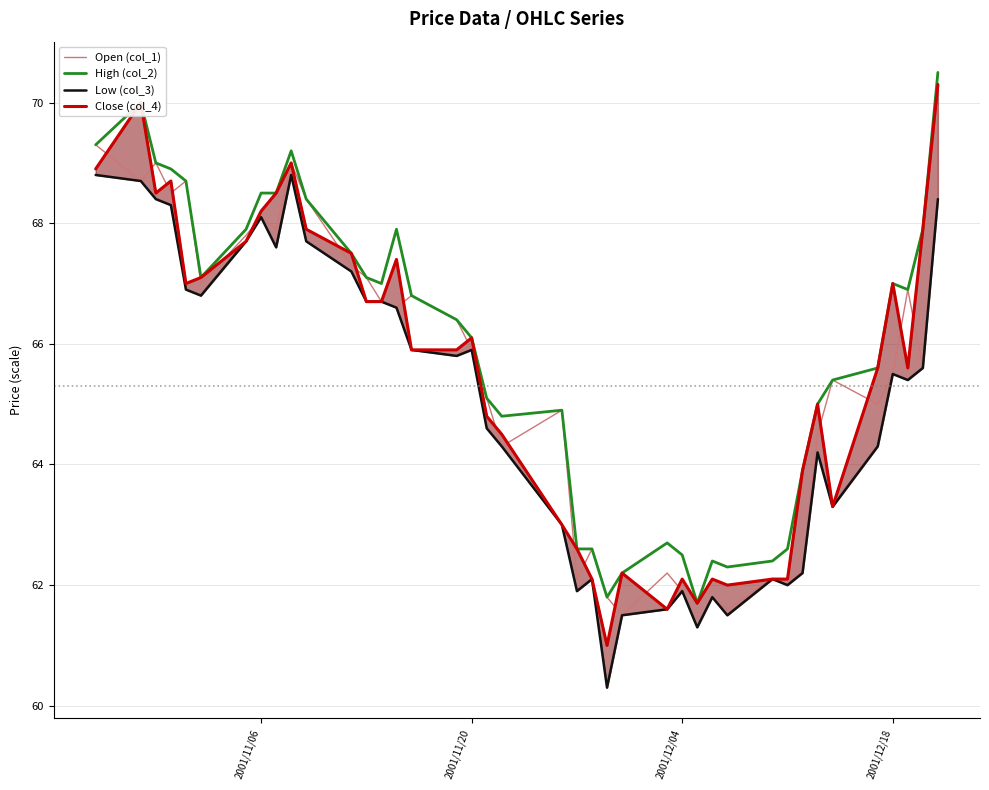

What is the lowest value of the High (col_2) series?

61.7